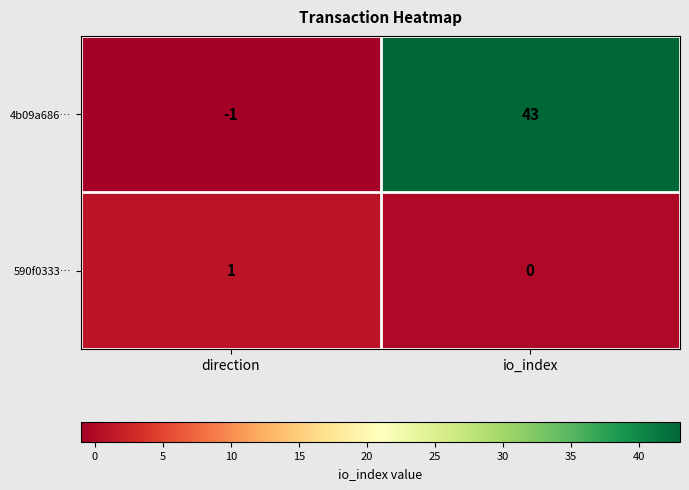

What is the difference between the maximum and minimum values in the 4b09a686… series?

44